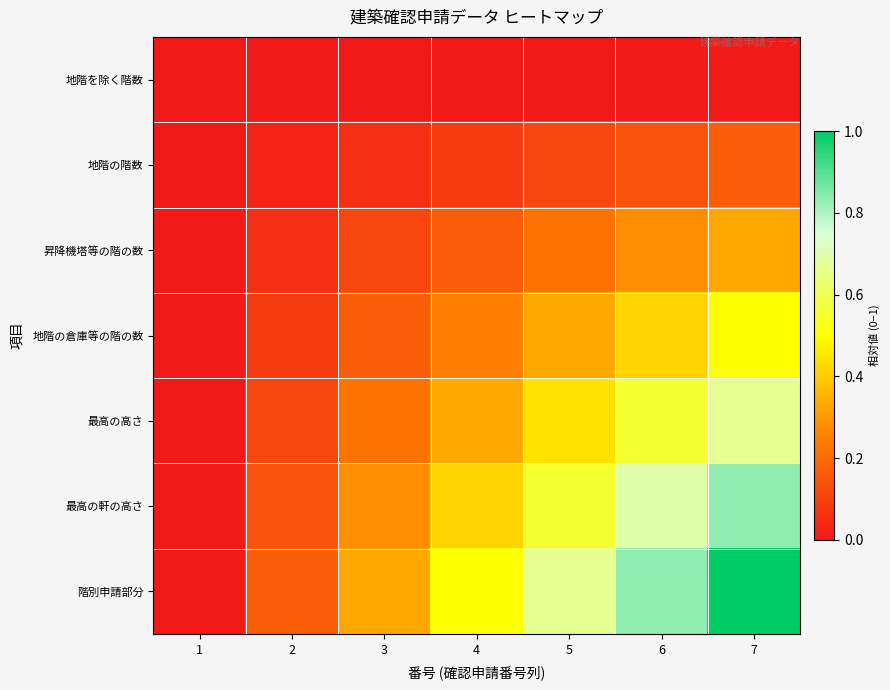

Reading right to left, transcribe all the data shown in this chart.

地階を除く階数: 7=0.0	6=0.0	5=0.0	4=0.0	3=0.0	2=0.0	1=0.0
地階の階数: 7=0.2	6=0.1	5=0.1	4=0.1	3=0.1	2=0.0	1=0.0
昇降機塔等の階の数: 7=0.3	6=0.3	5=0.2	4=0.2	3=0.1	2=0.1	1=0.0
地階の倉庫等の階の数: 7=0.5	6=0.4	5=0.3	4=0.2	3=0.2	2=0.1	1=0.0
最高の高さ: 7=0.7	6=0.6	5=0.4	4=0.3	3=0.2	2=0.1	1=0.0
最高の軒の高さ: 7=0.8	6=0.7	5=0.6	4=0.4	3=0.3	2=0.1	1=0.0
階別申請部分: 7=1.0	6=0.8	5=0.7	4=0.5	3=0.3	2=0.2	1=0.0